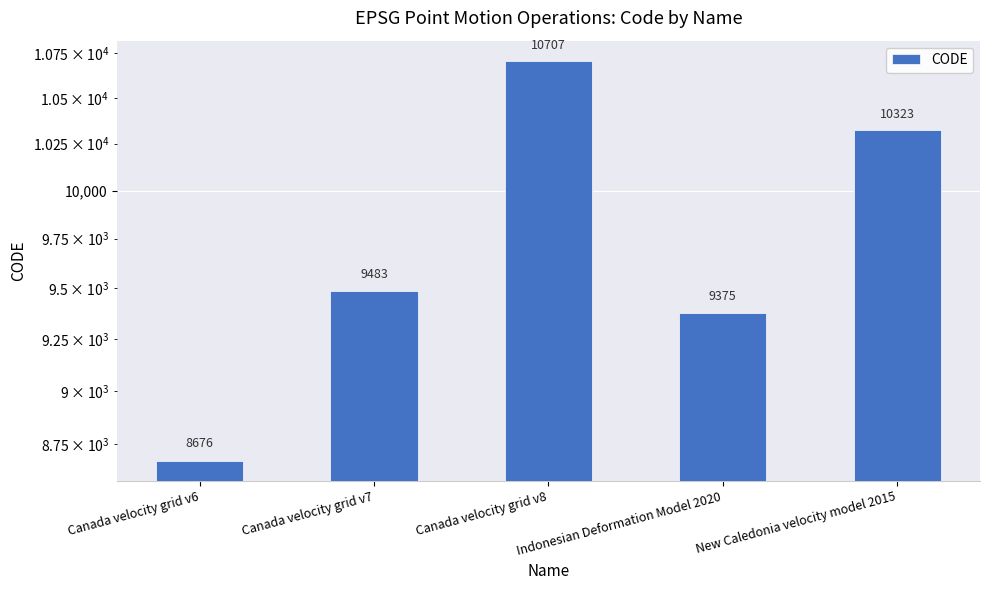

What is the smallest value displayed?

8676